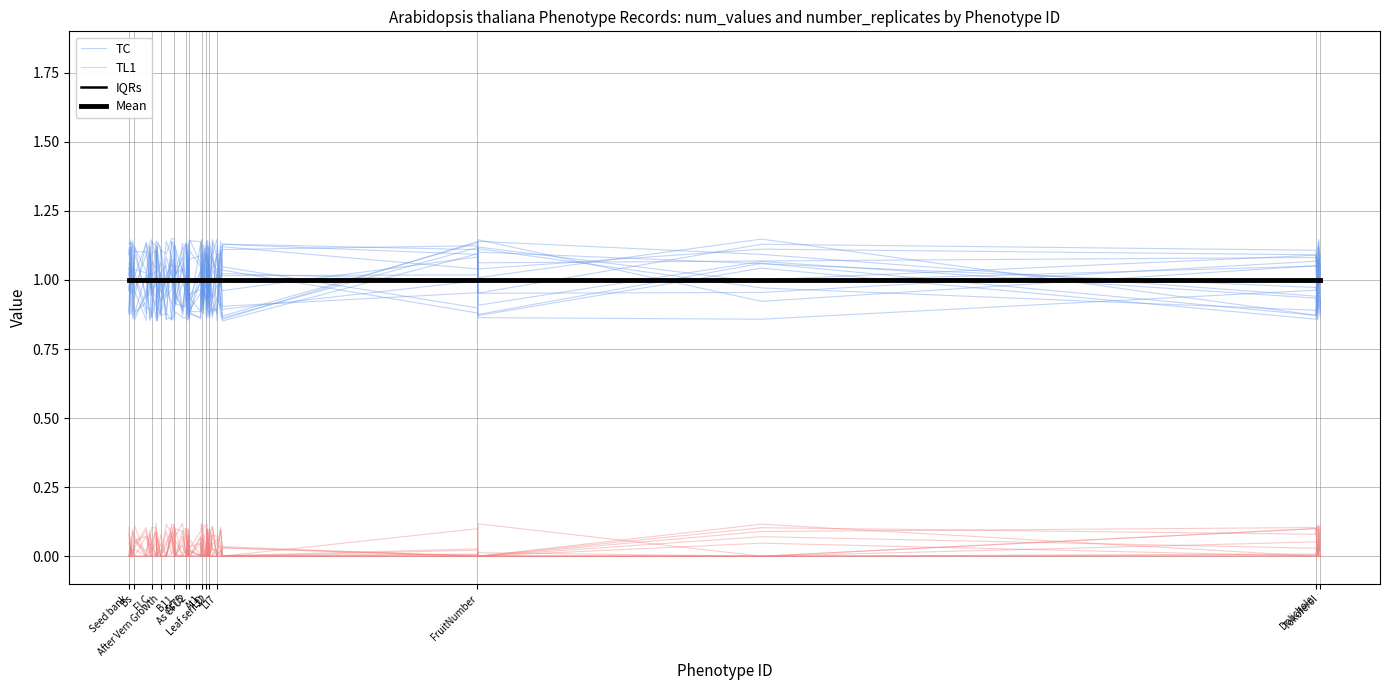

Does the chart have visible grid lines?

Yes